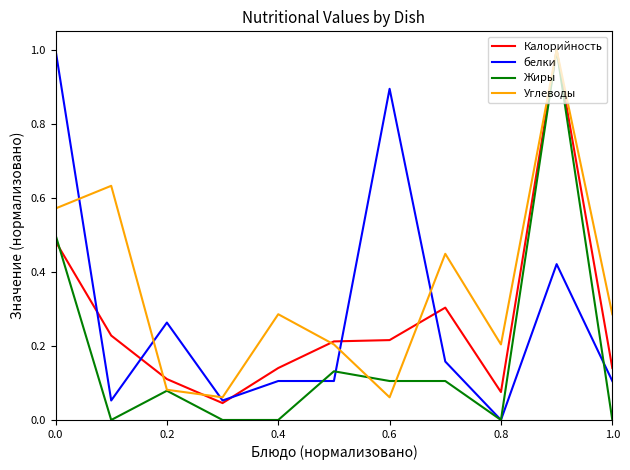

Which series has the largest total across all categories?

Углеводы